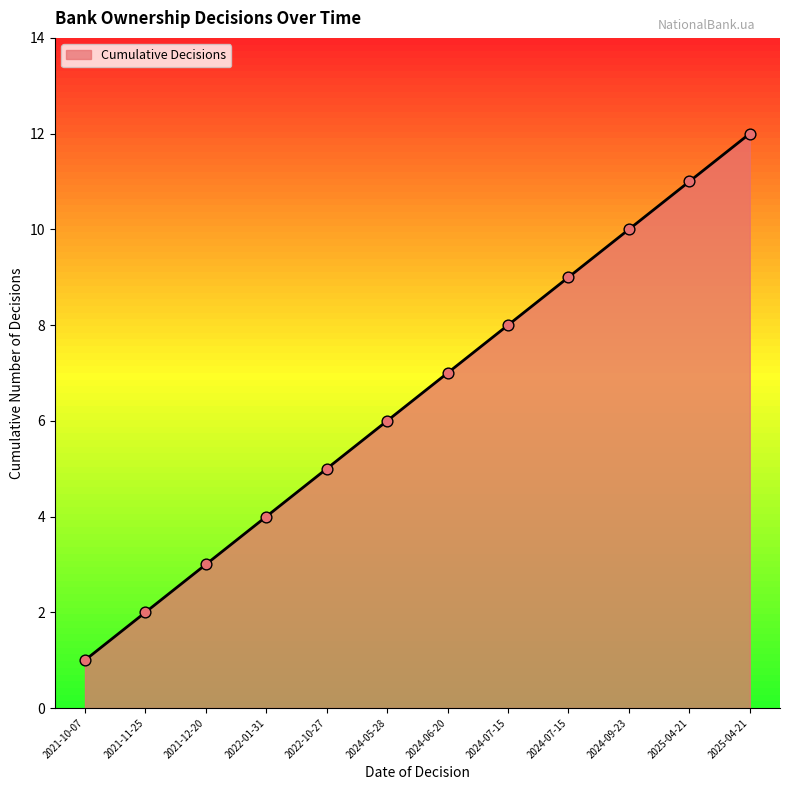

Which has a higher value, 2024-07-15 or 2025-04-21?

2025-04-21